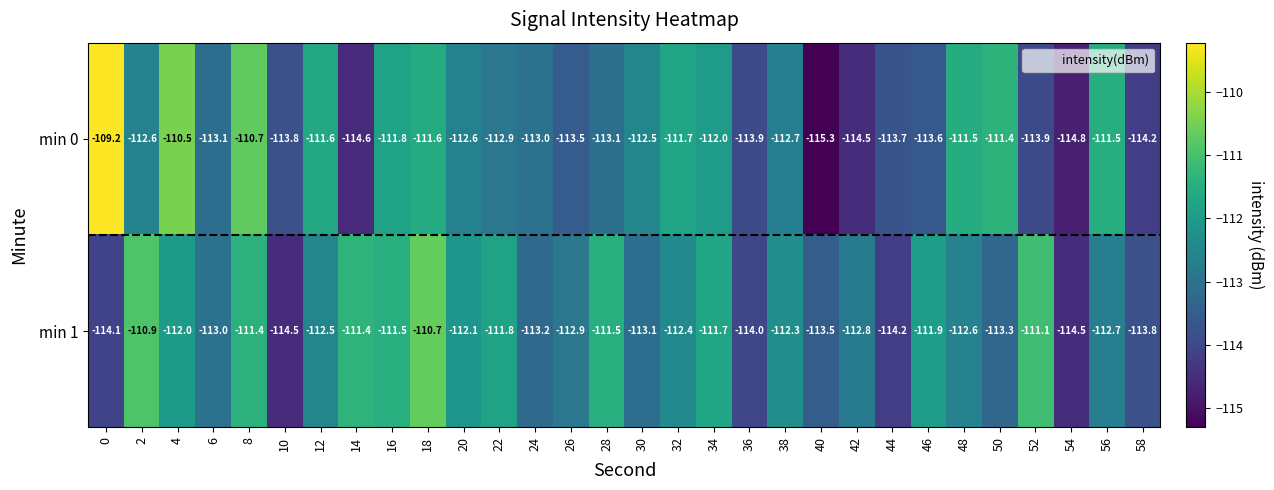

True or false: min 1 has a value of -114.2 at 44.

True